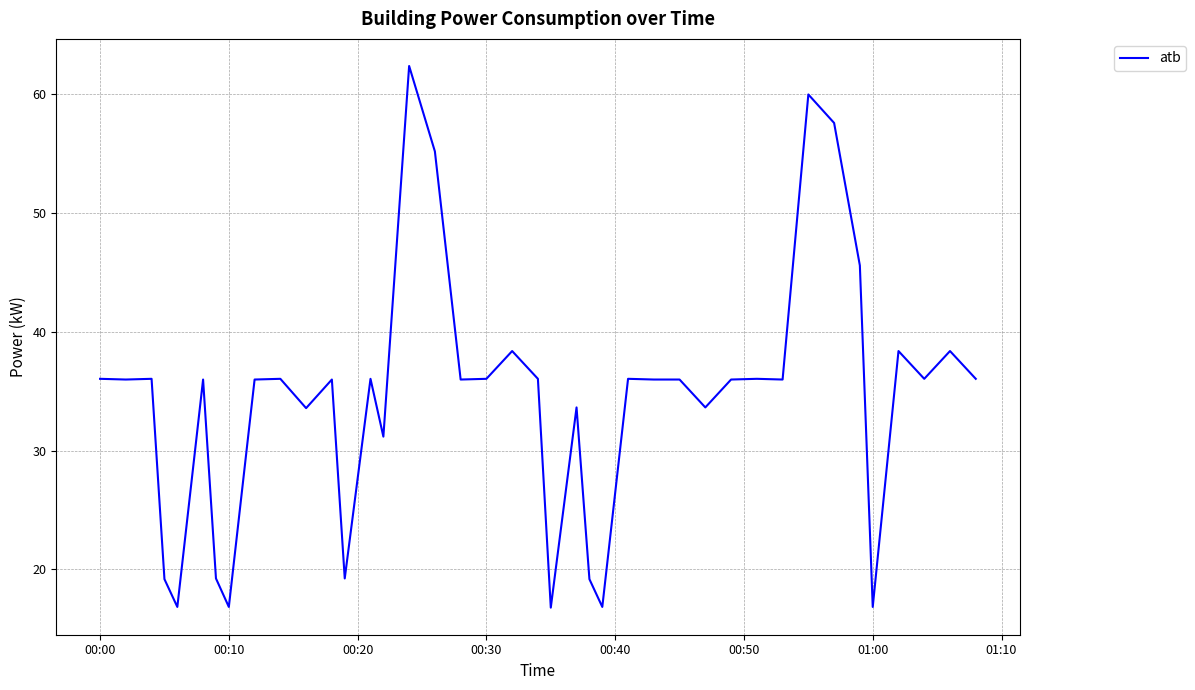

What is the maximum value shown in the chart?

62.4